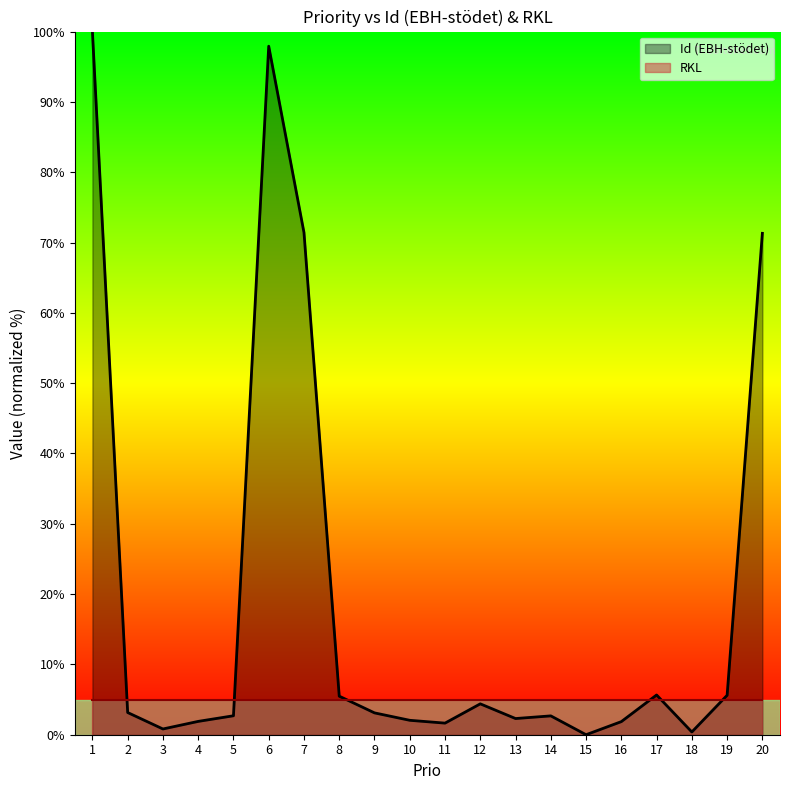

Does the chart display data point markers on the line(s)?

No